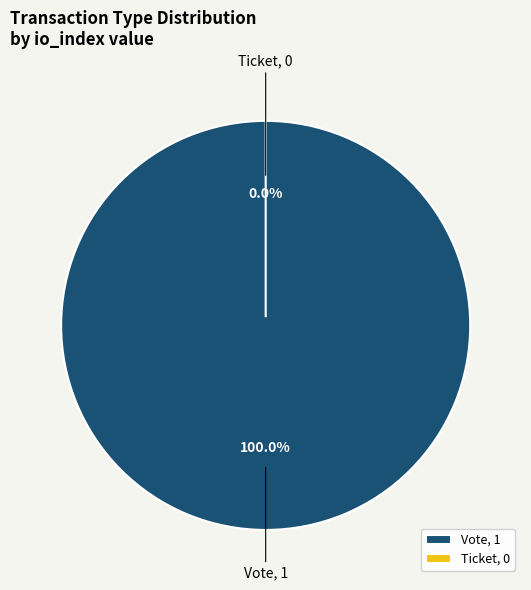

Which category accounts for the majority?

Vote